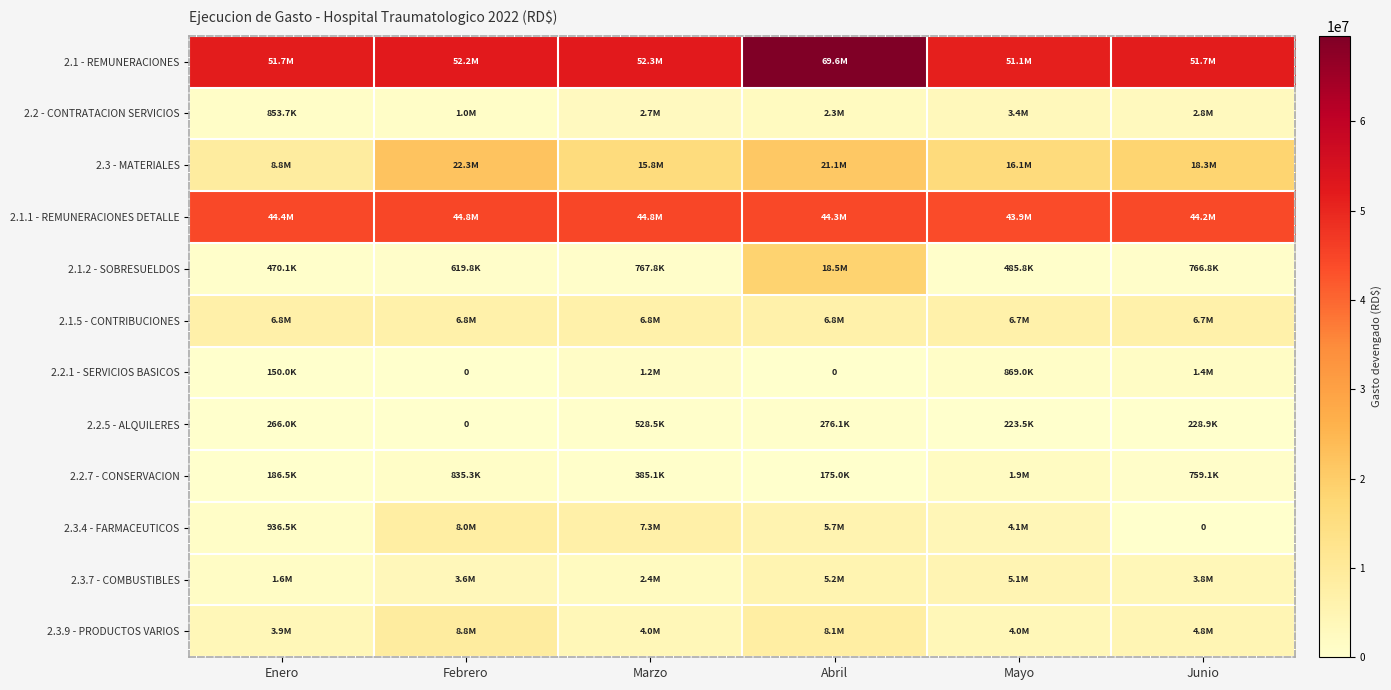

Which category has the lowest value in the 2.2.1 - SERVICIOS BASICOS series?

Febrero